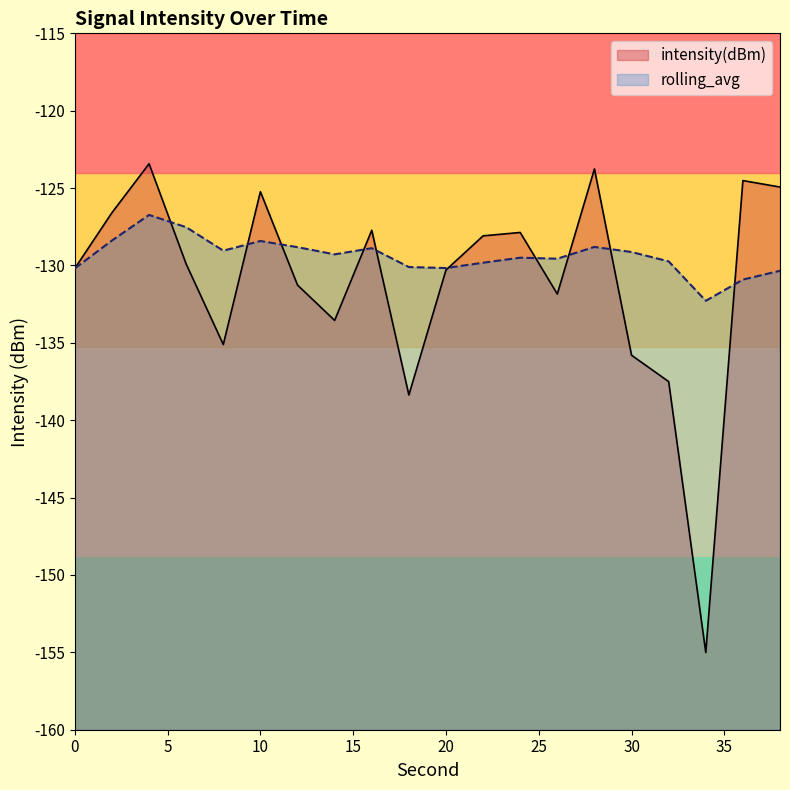

At which category is the sum across all series the highest?

4